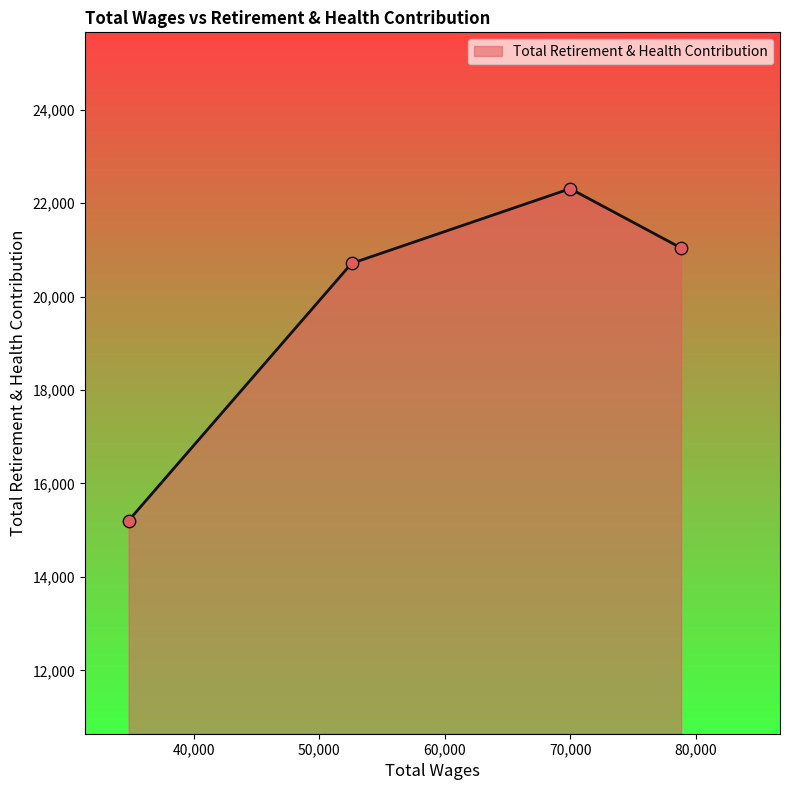

What is the average value?

19816